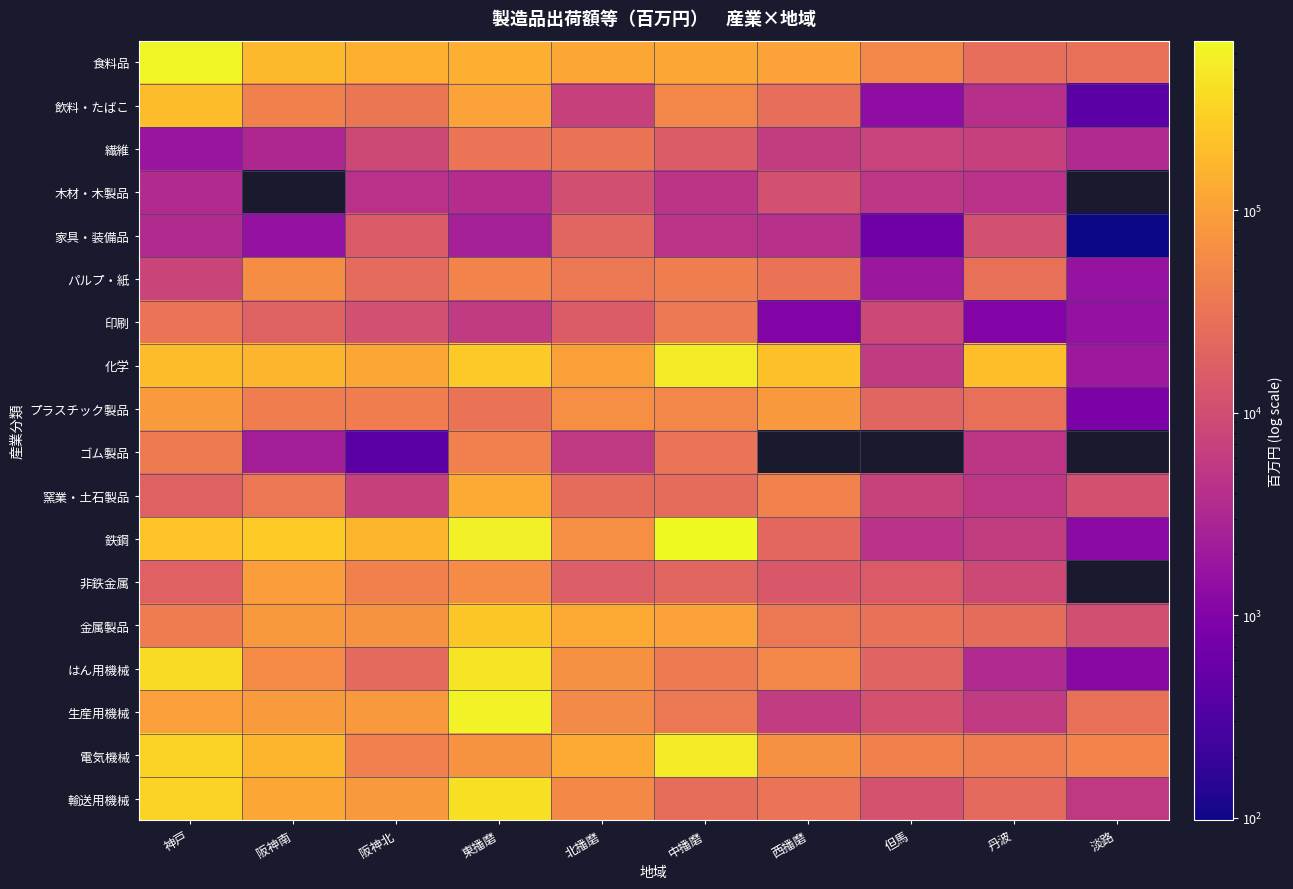

Rank the series at 阪神北 from lowest to highest value.

ゴム製品, 木材・木製品, 窯業・土石製品, 繊維, 印刷, 家具・装備品, はん用機械, パルプ・紙, 飲料・たばこ, プラスチック製品, 電気機械, 非鉄金属, 金属製品, 輸送用機械, 生産用機械, 化学, 食料品, 鉄鋼